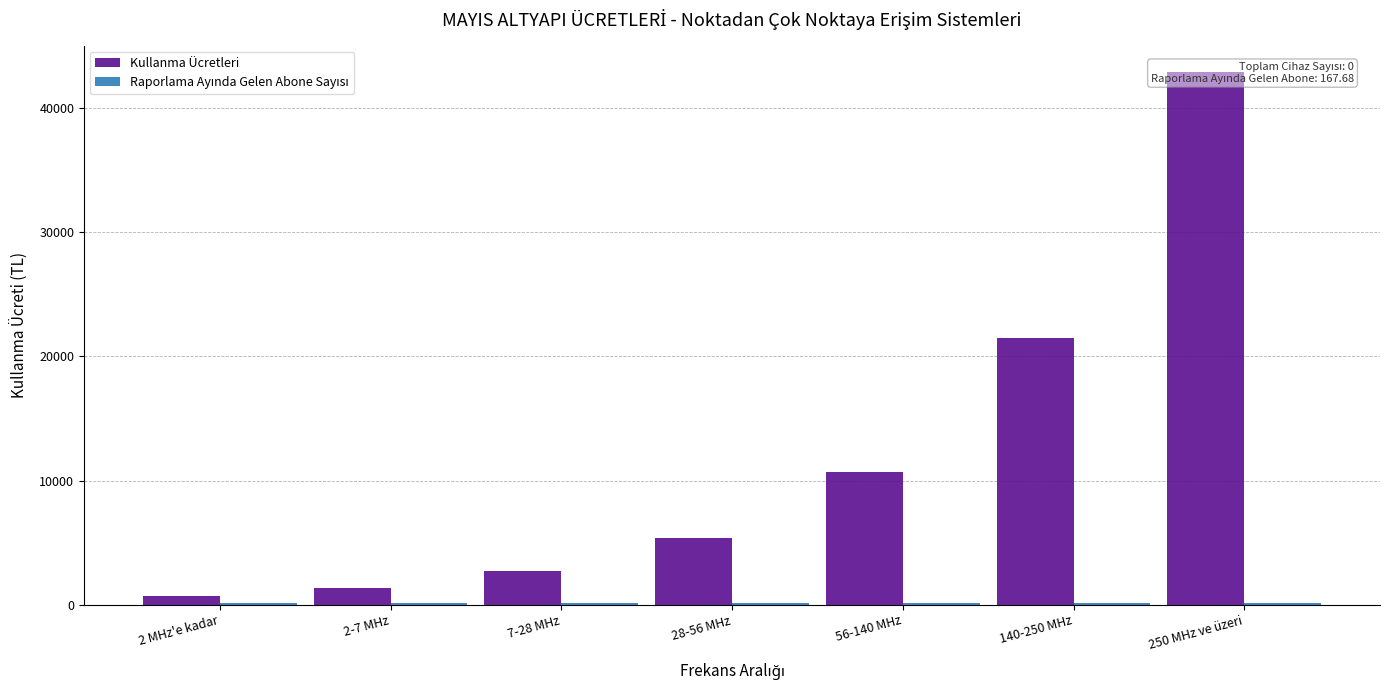

Reading right to left, list all the values displayed in this chart.

Kullanma Ücretleri: 250 MHz ve üzeri=42889.3	140-250 MHz=21444.8	56-140 MHz=10722.3	28-56 MHz=5361.1	7-28 MHz=2680.4	2-7 MHz=1340.4	2 MHz'e kadar=670.1
Raporlama Ayında Gelen Abone Sayısı: 250 MHz ve üzeri=167.7	140-250 MHz=167.7	56-140 MHz=167.7	28-56 MHz=167.7	7-28 MHz=167.7	2-7 MHz=167.7	2 MHz'e kadar=167.7